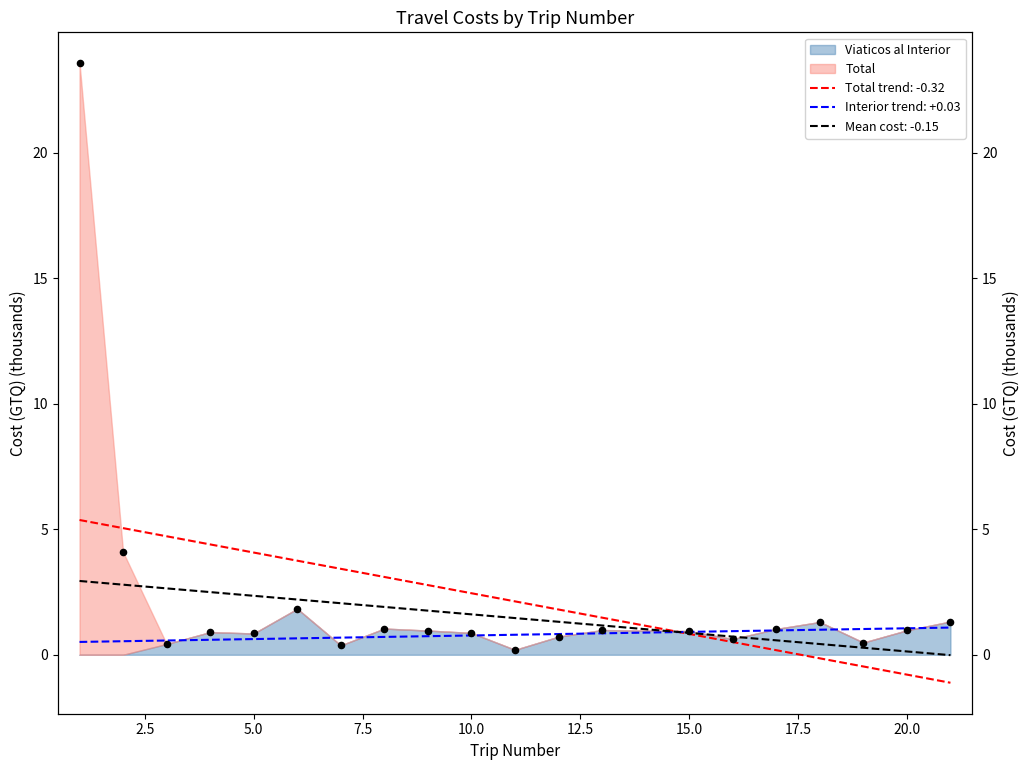

Between 12 and 4, which is larger?

4